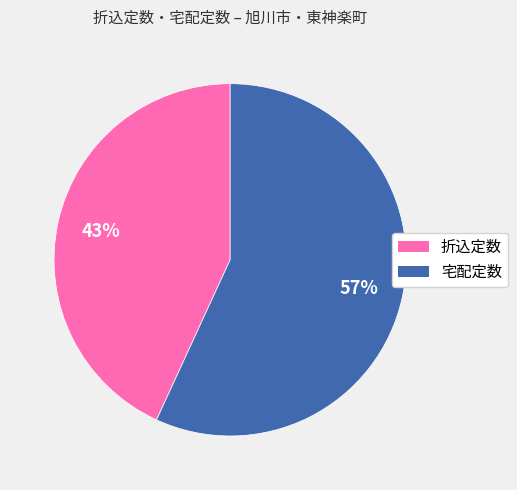

To the nearest percent, what is the average slice percentage?

50%